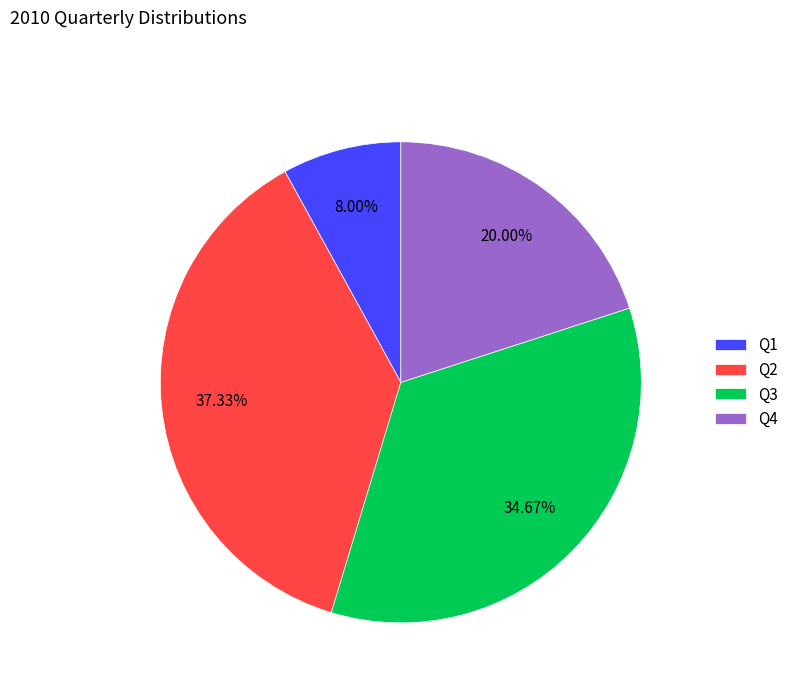

What is the ratio of the value at Q4 to the value at Q2?

0.5